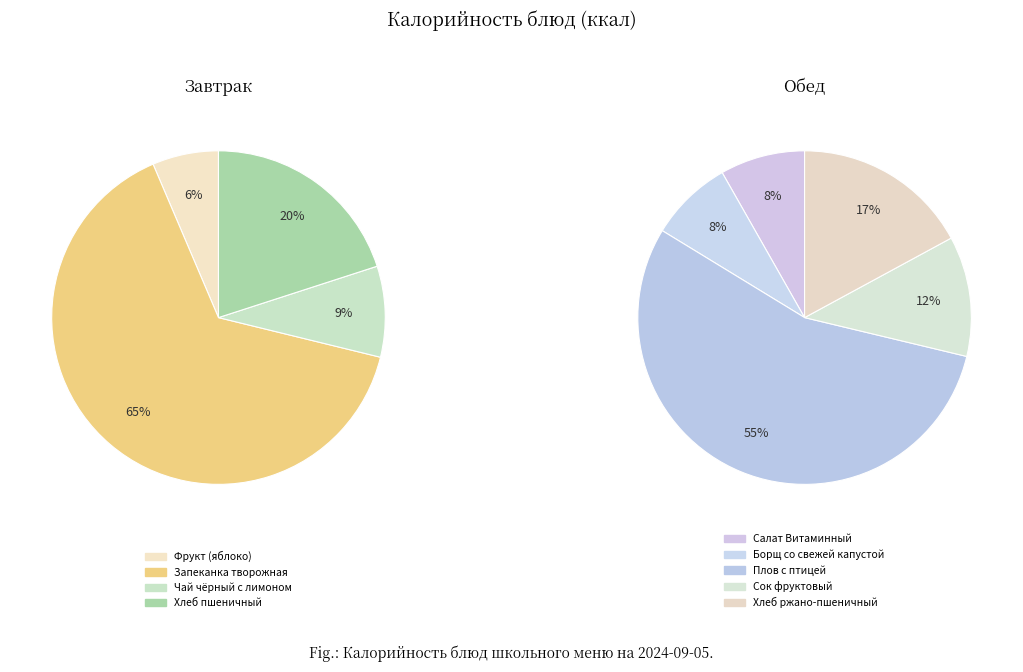

Count the number of slices in the pie.

9